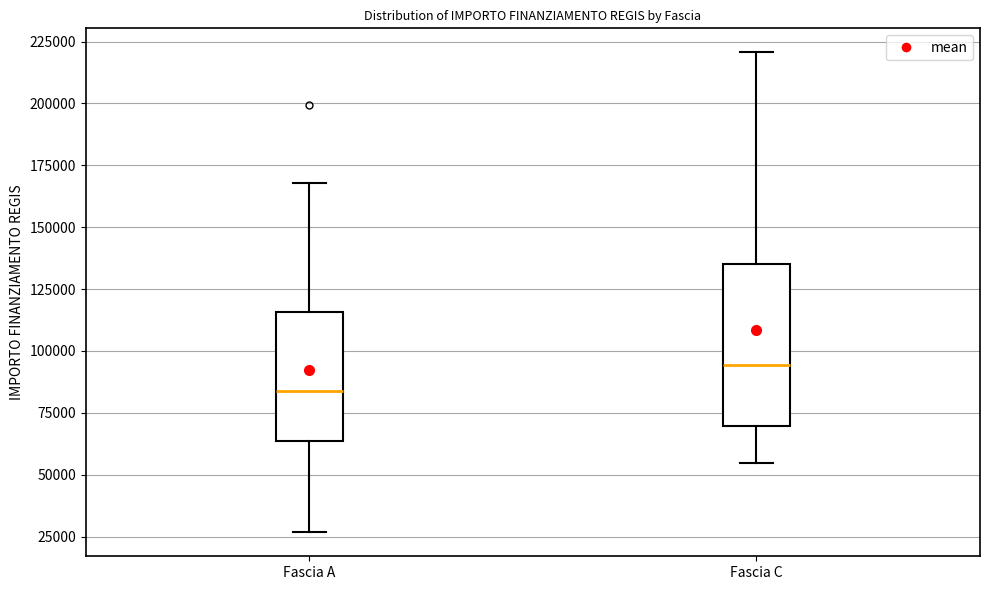

Comparing the boxes themselves (not the whiskers), which one is the tallest?

Fascia C